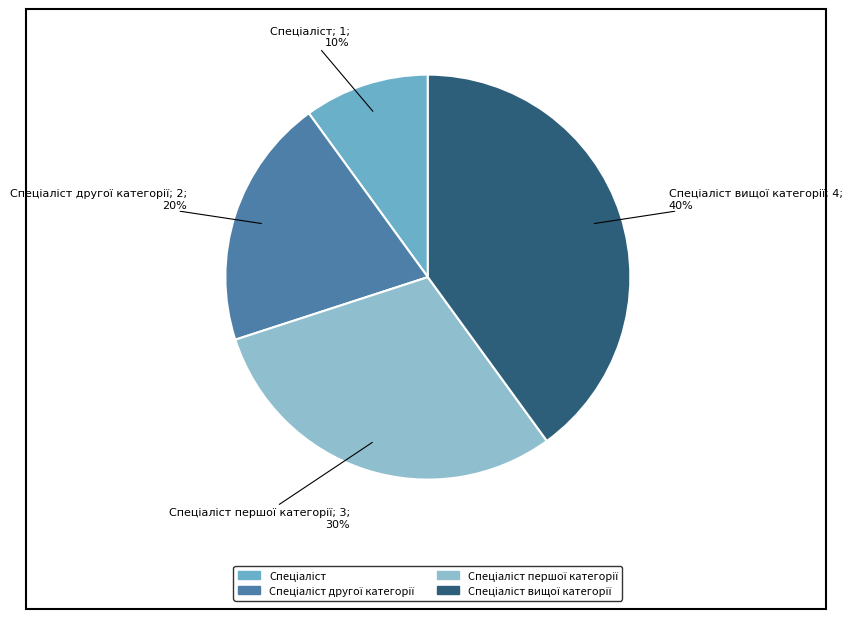

To the nearest percent, what is the difference between the largest and smallest slice percentages?

30%